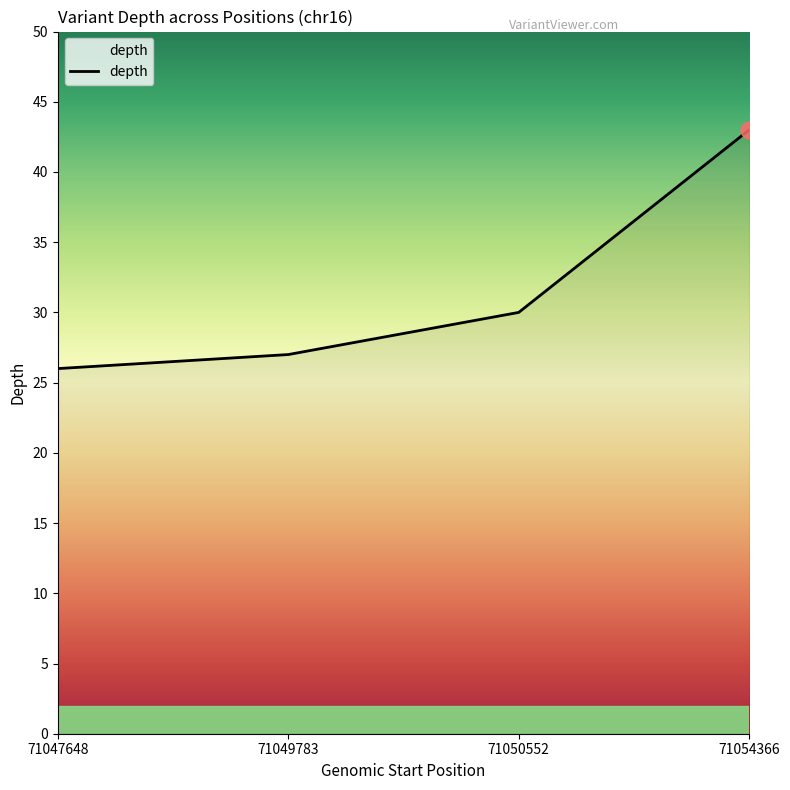

How many values are below 30?

2